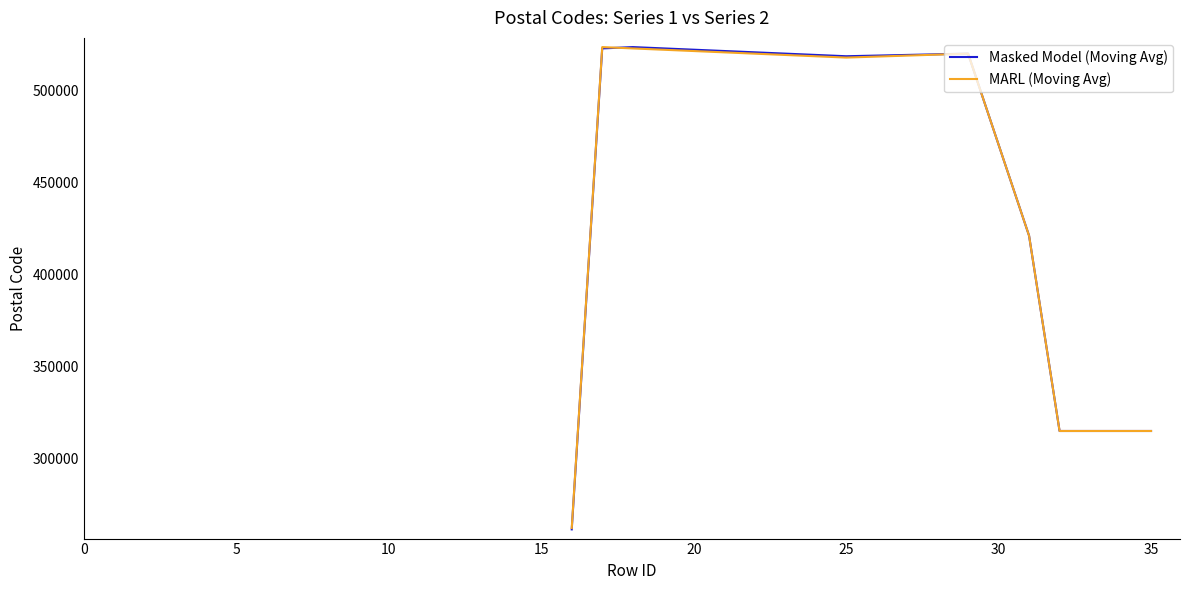

What is the highest value of the MARL (Moving Avg) series?

523730.0